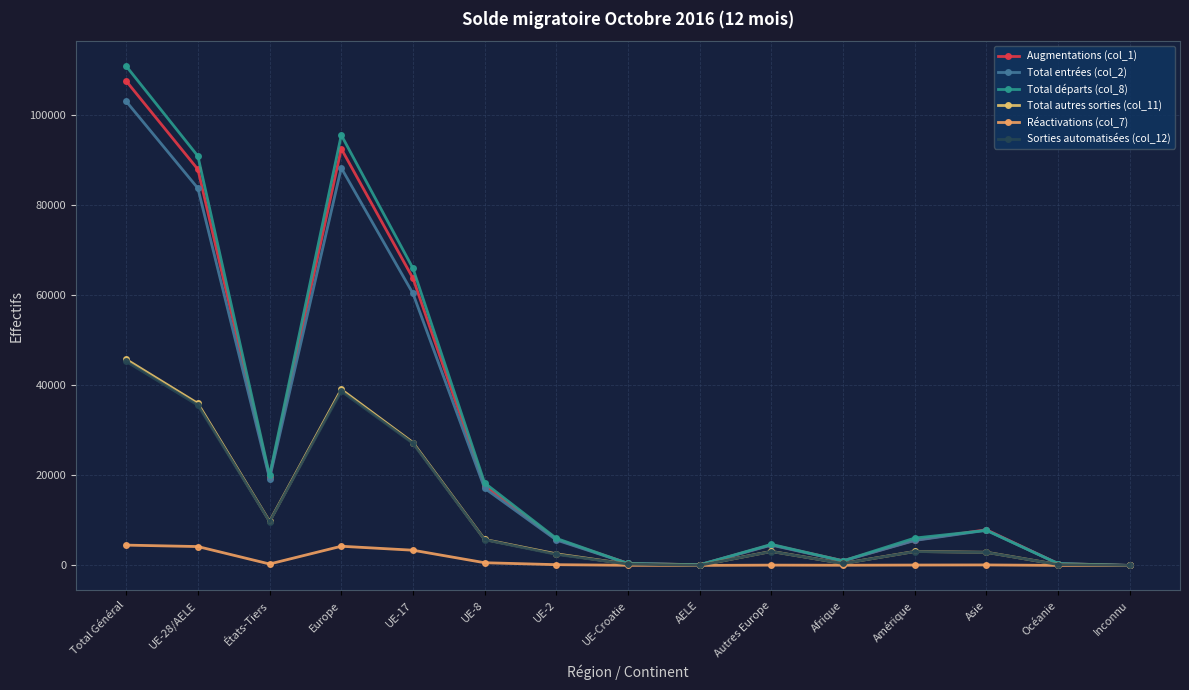

What is the difference between the Augmentations (col_1) values at Europe and Inconnu?

92551